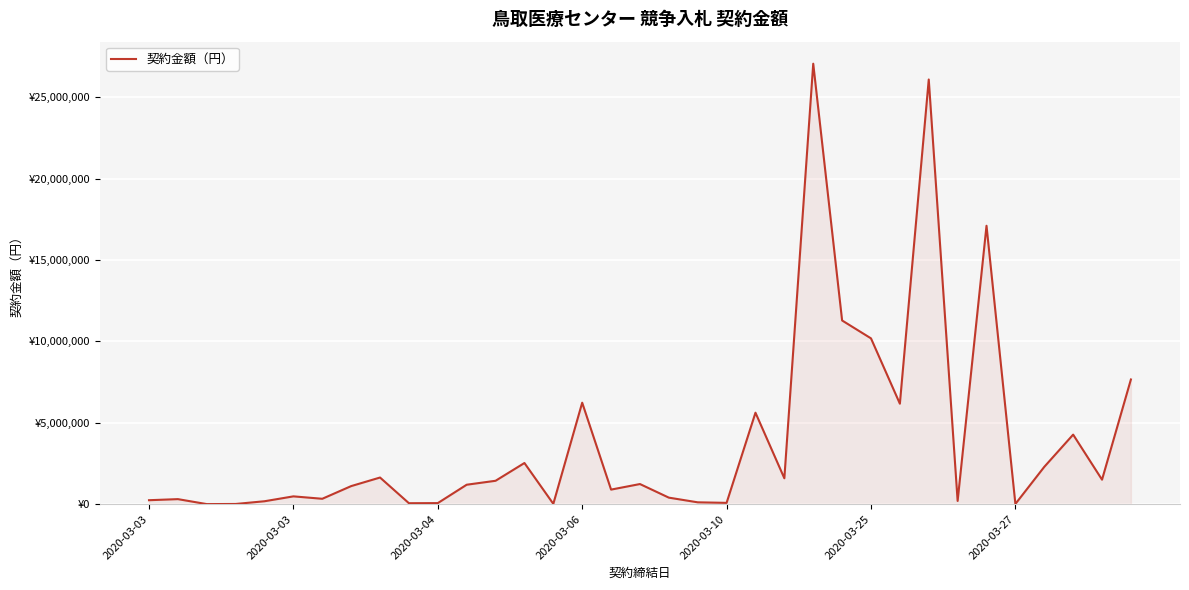

Where is the data nearest to the value 13532536?

24